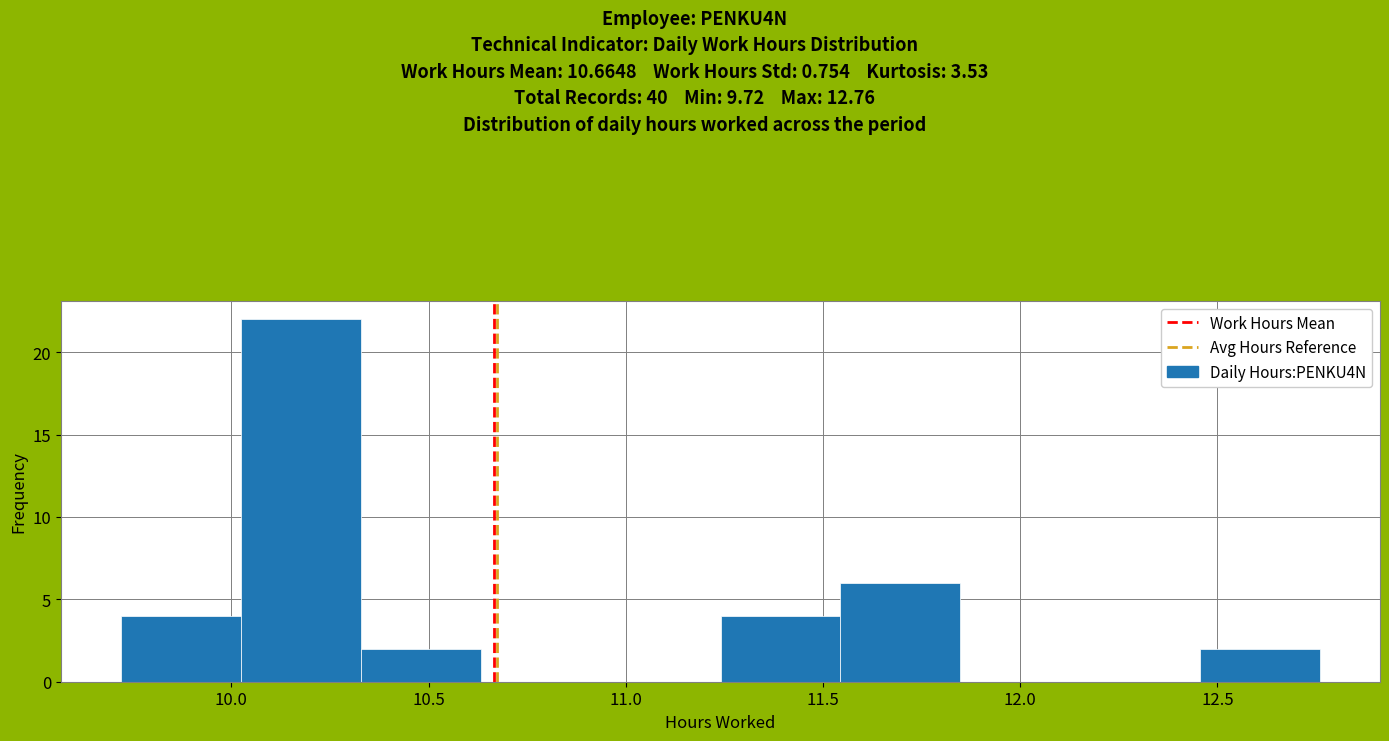

Over which range of the x-axis is the bar tallest?

10.00 to 10.35